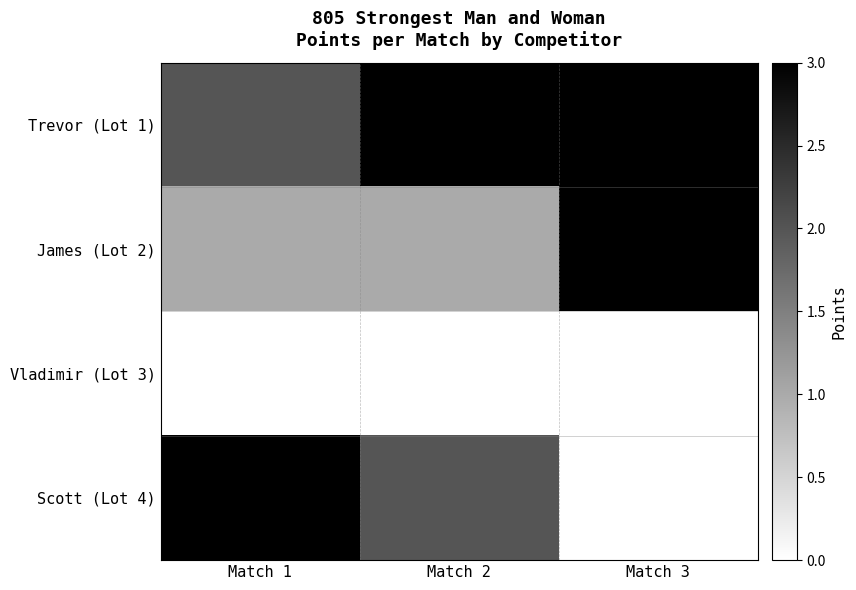

What is the total value across all series at Match 3?

6